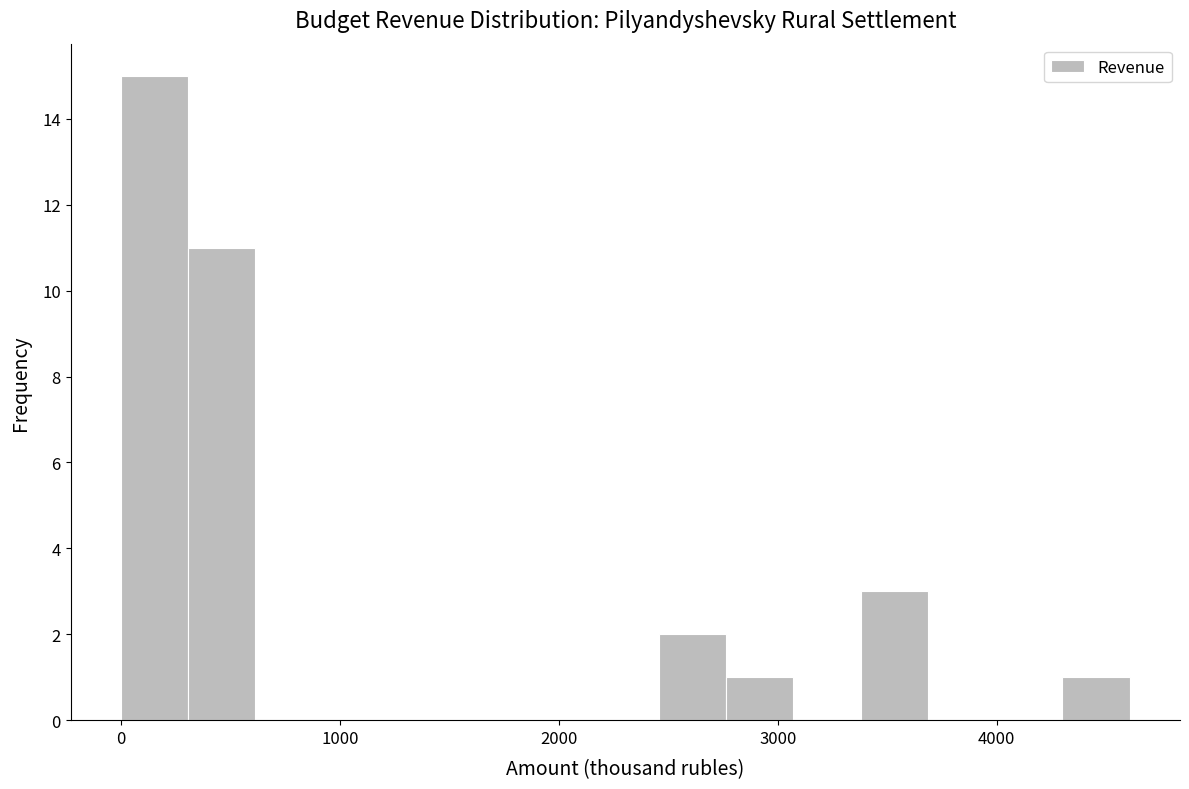

Around what value on the x-axis is the tallest bar? Give the approximate position of its centre, as read against the axis.

200